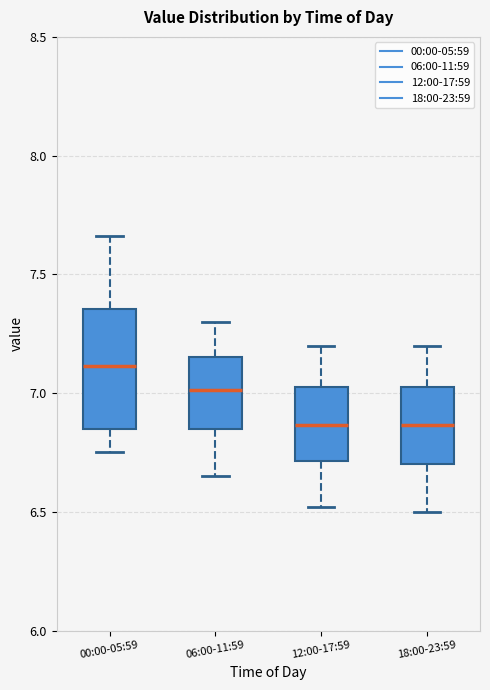

Which box's median line is the highest?

00:00-05:59